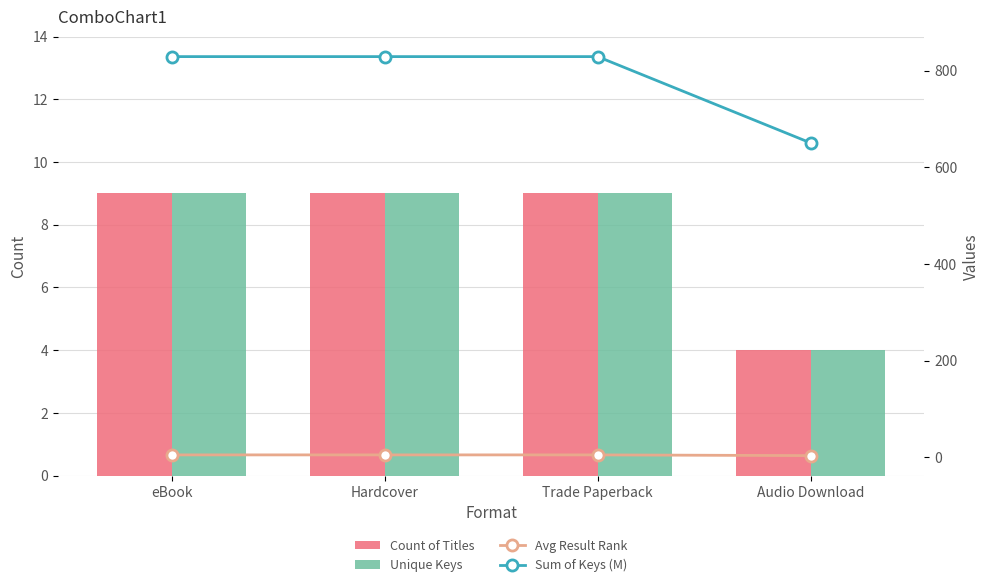

Rank the categories by Unique Keys value from highest to lowest.

eBook, Hardcover, Trade Paperback, Audio Download